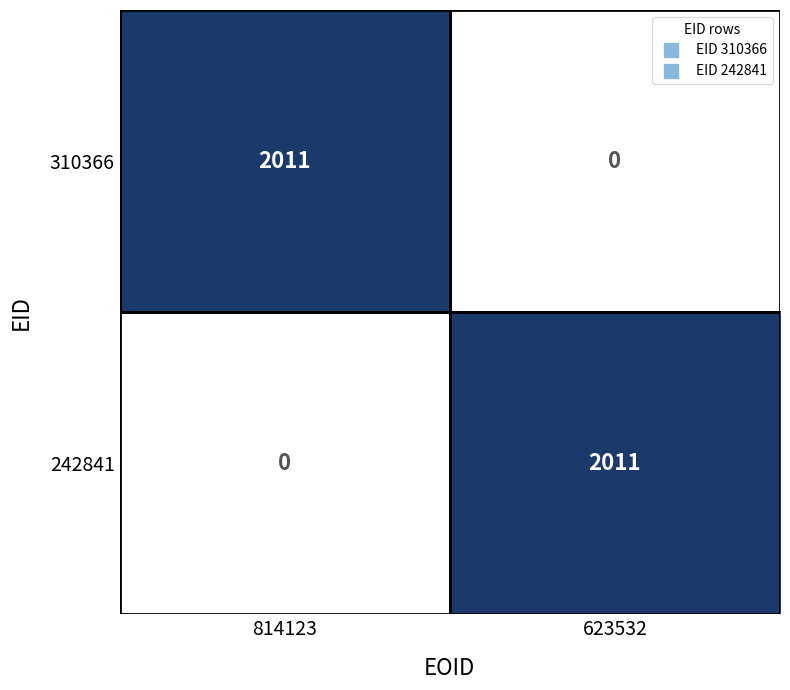

What is the spread (max minus min) of values at 814123?

2011